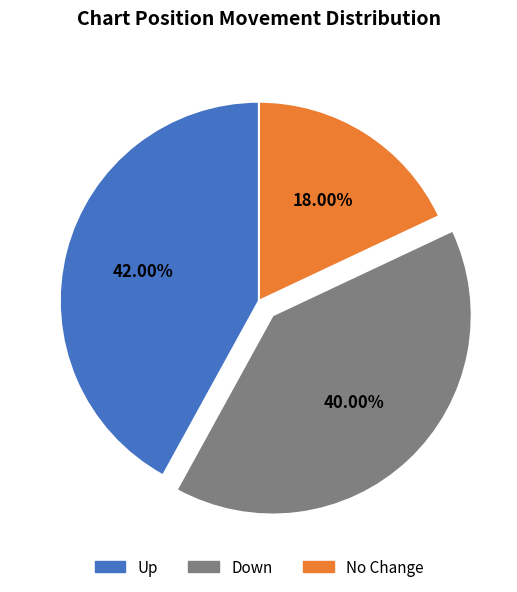

Is there any slice that represents more than half of the pie?

No